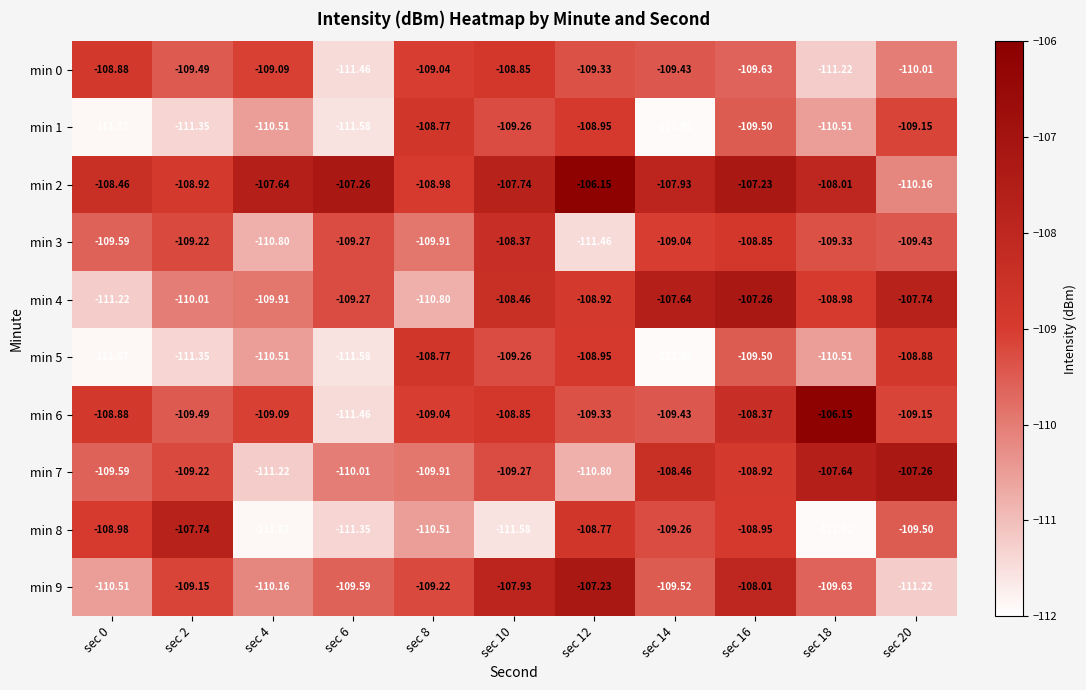

What is the total value across all series at sec 12?

-1089.9